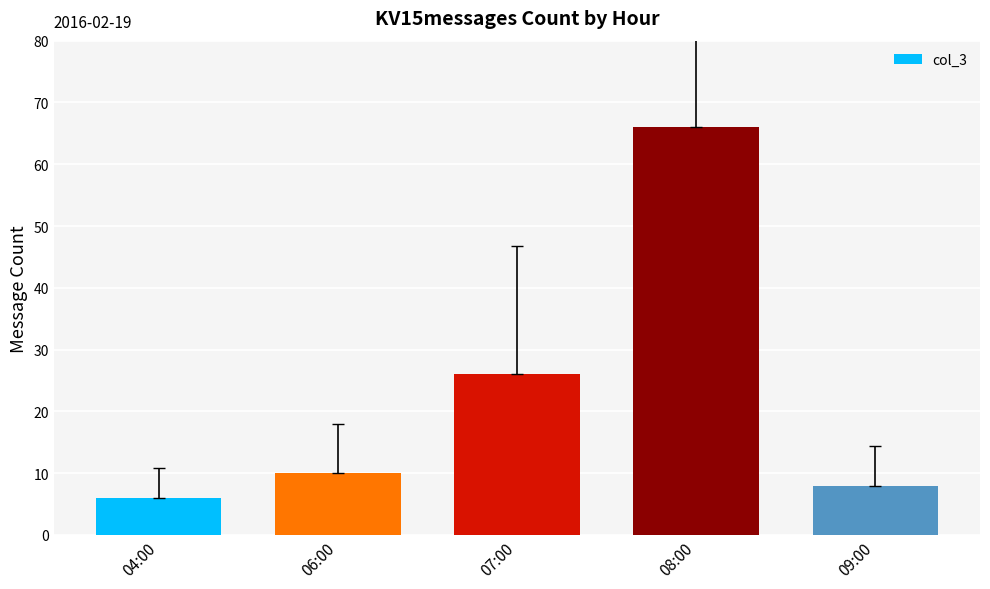

What is the value of the 1st bar from the left?

6